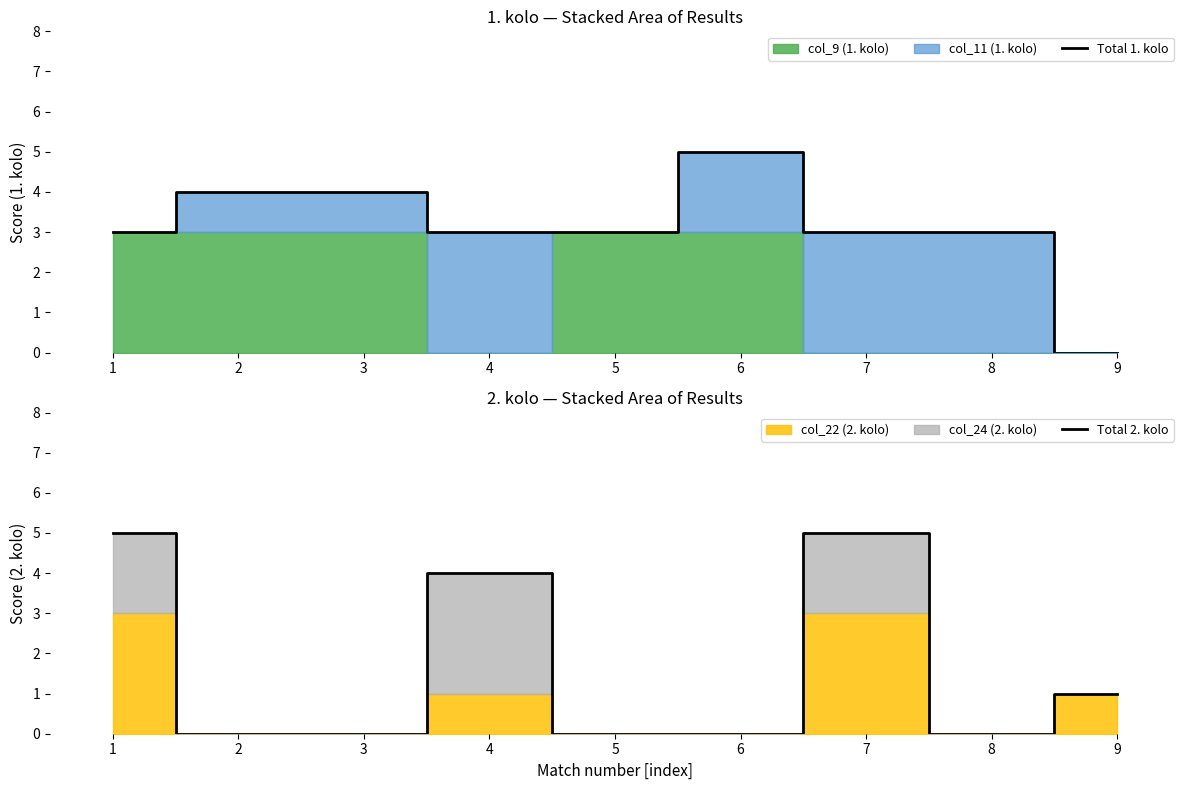

What is the difference between the Total 2. kolo values at 4 and 3?

4